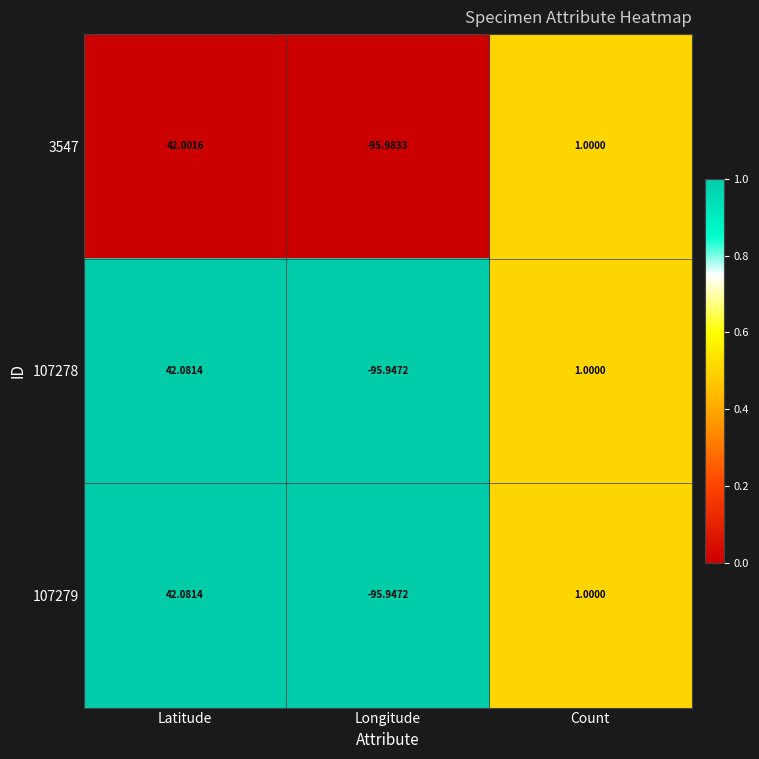

Which label corresponds to the smallest value in the chart?

Longitude